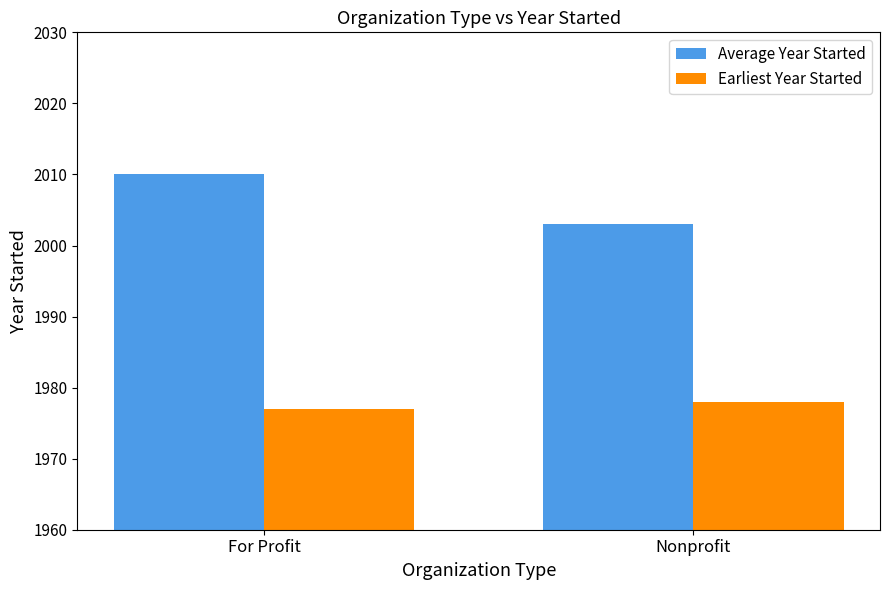

At which category does the chart reach its minimum across all series?

For Profit